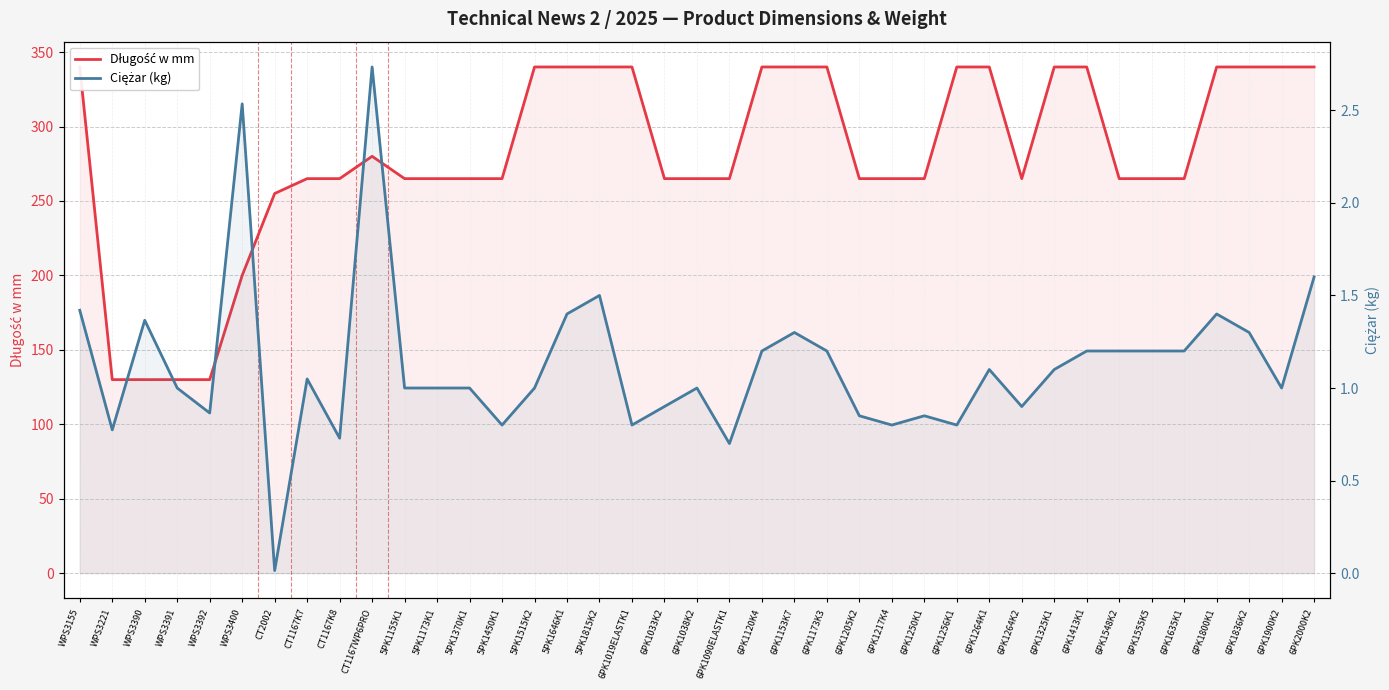

How many lines are shown in the chart?

2